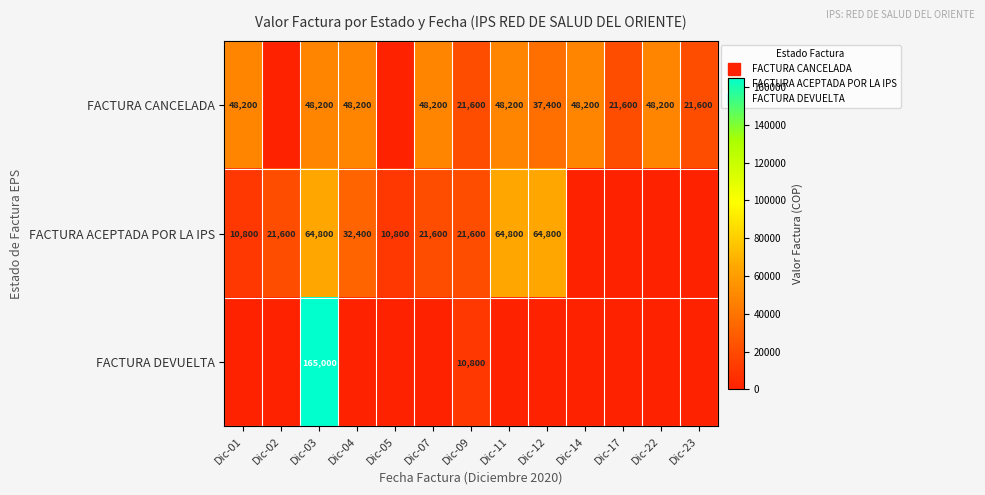

Rank the series by their average value, from lowest to highest.

FACTURA DEVUELTA, FACTURA ACEPTADA POR LA IPS, FACTURA CANCELADA